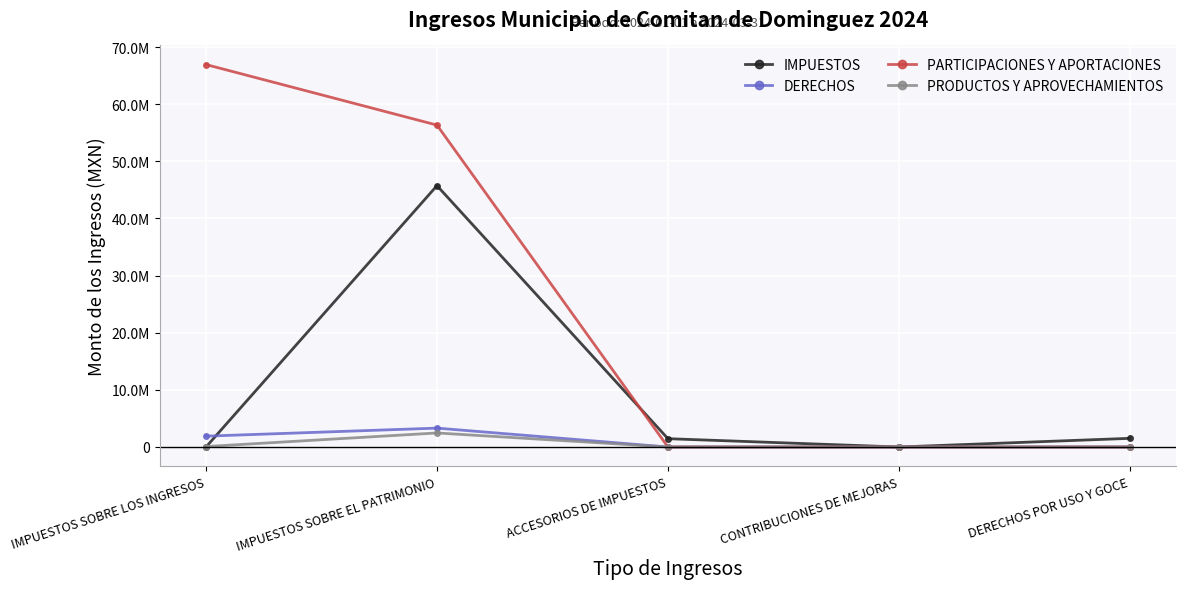

Does the chart display data point markers on the line(s)?

Yes